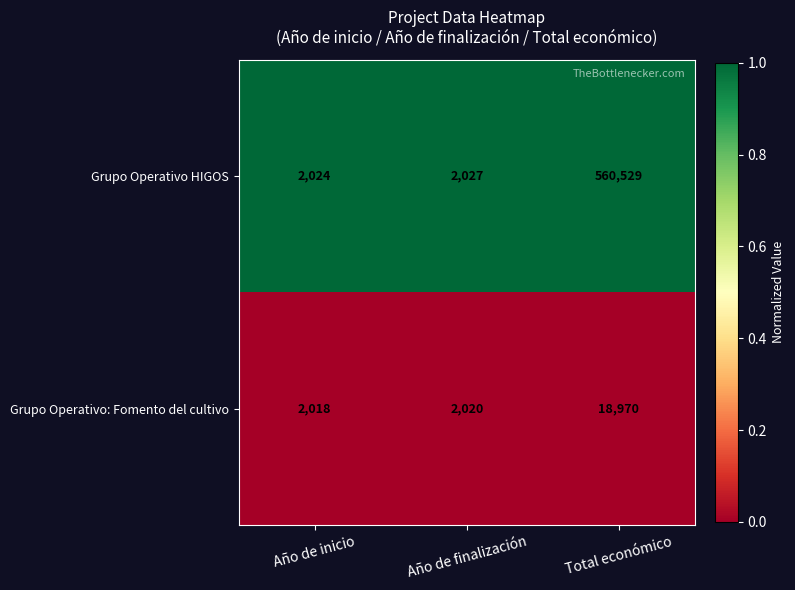

What is the total value across all series at Año de inicio?

4042